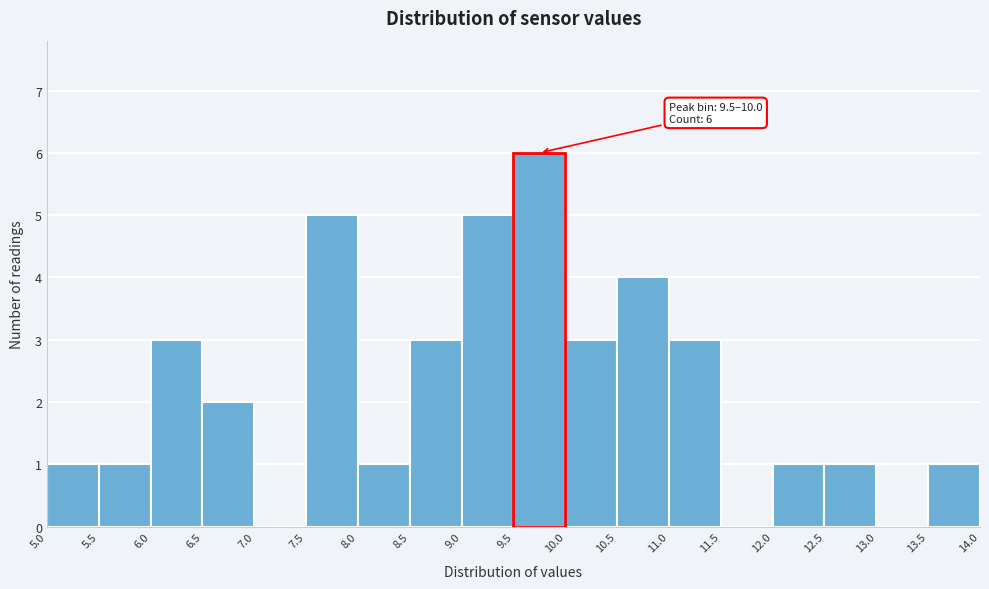

Which range on the x-axis has the tallest bar?

9.5 to 10.0